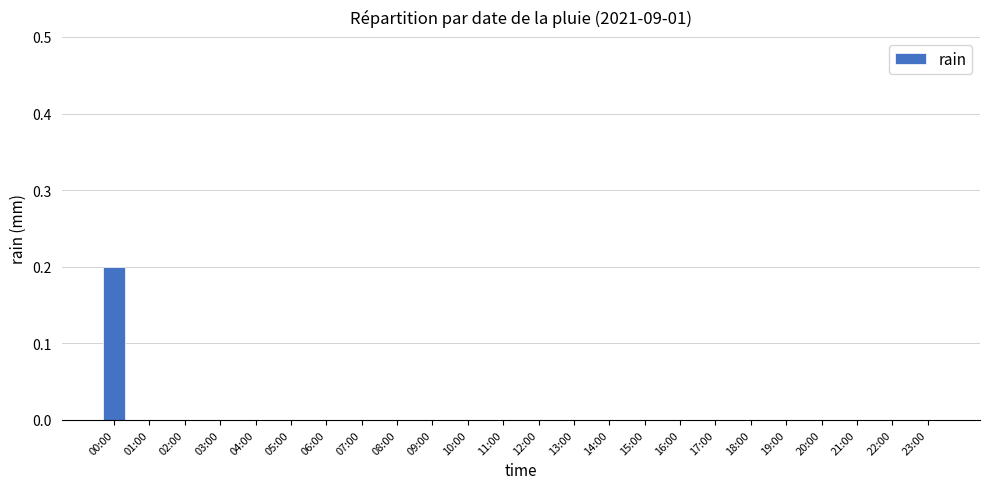

How many distinct data groups are displayed?

1